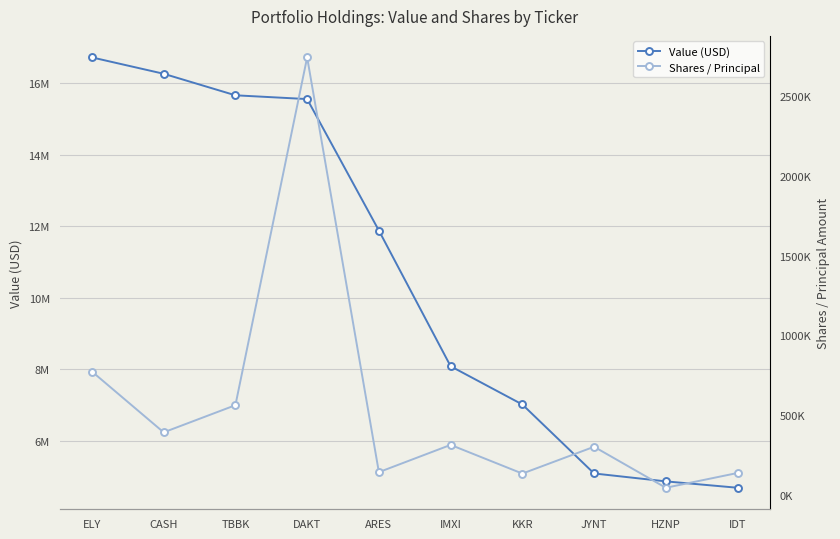

Is this an area chart (filled region under the line)?

No